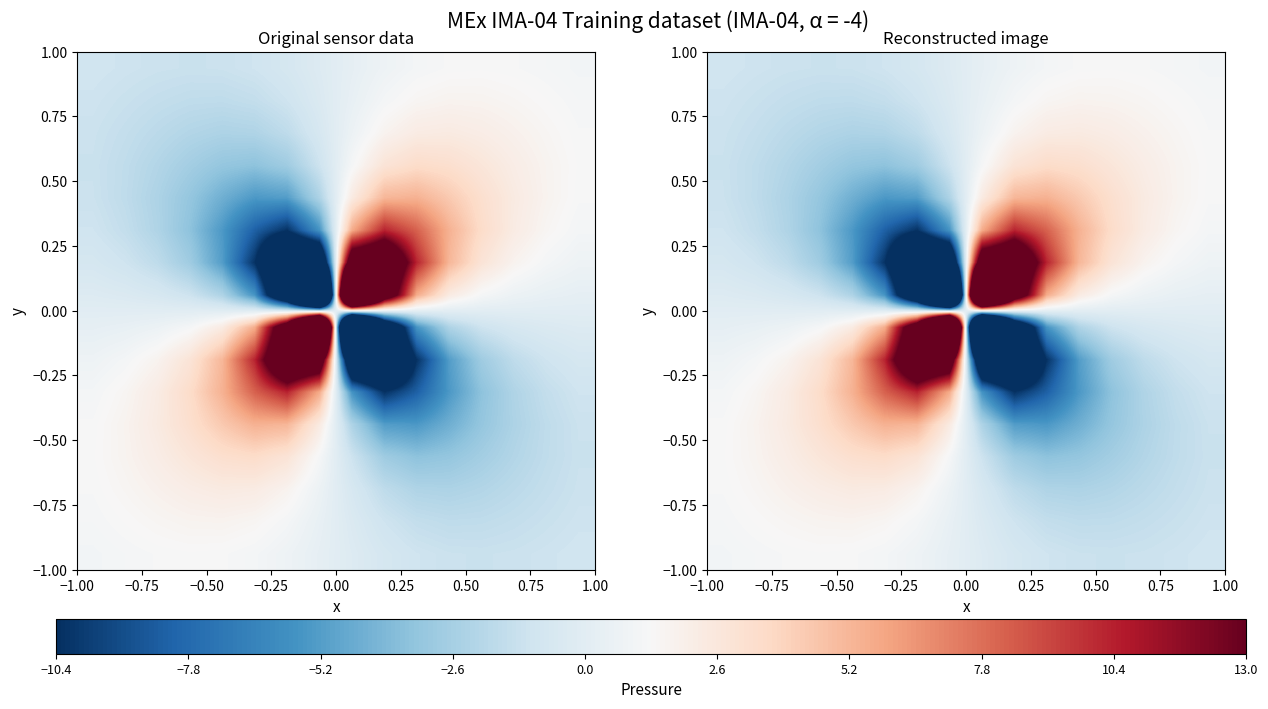

How many data points does each series have?

16